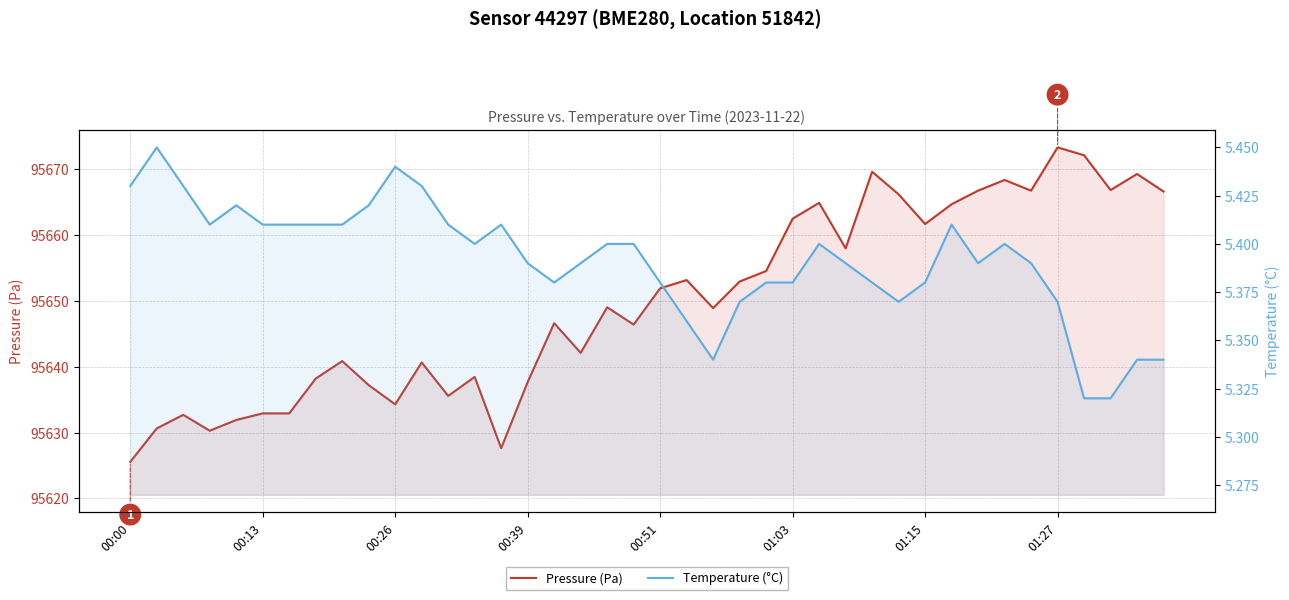

Rank the series by their average value, from highest to lowest.

Pressure (Pa), Temperature (°C)